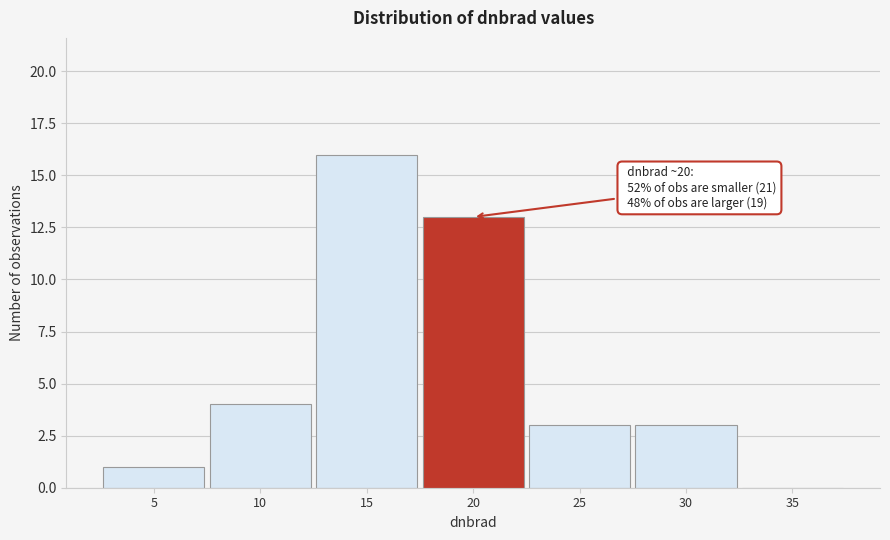

Reading left to right, list all the values displayed in this chart.

5=1	10=4	15=16	20=13	25=3	30=3	35=0